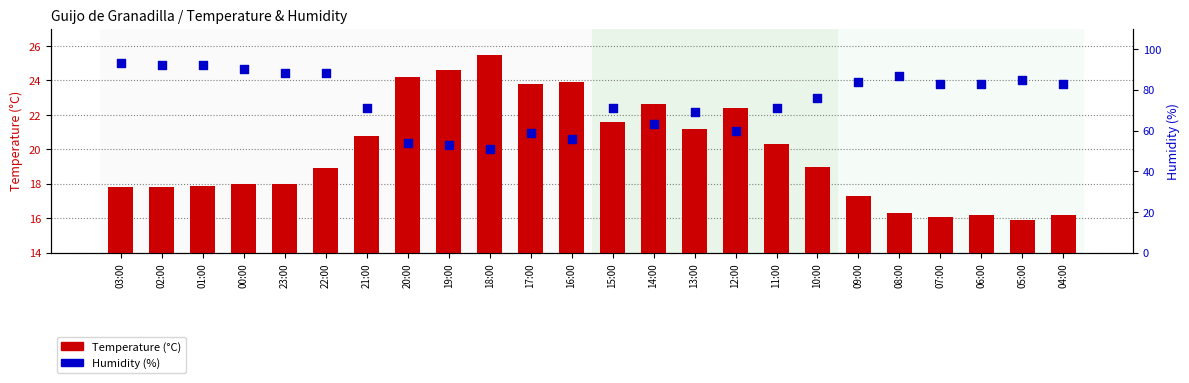

Which series reaches the minimum Y coordinate?

Temperature (°C)